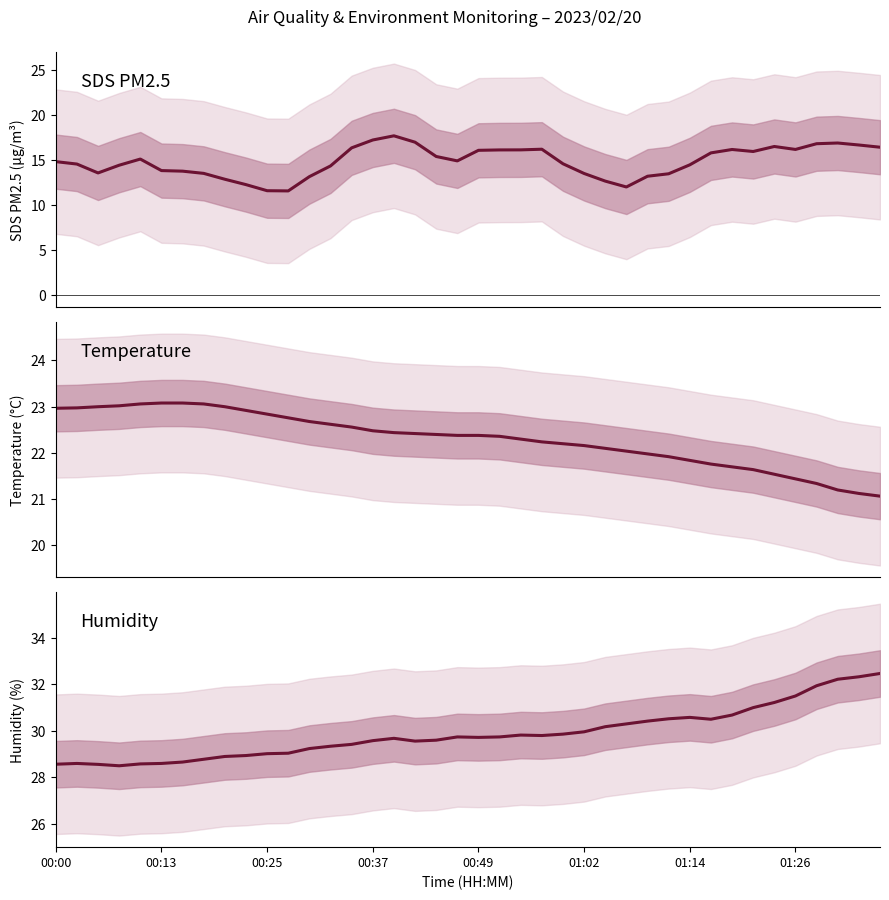

Does the chart have visible grid lines?

No